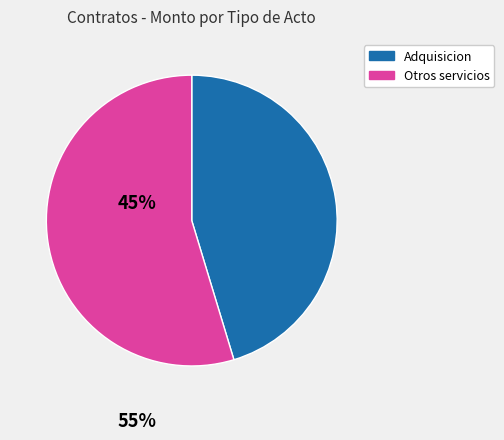

Count the number of slices in the pie.

2